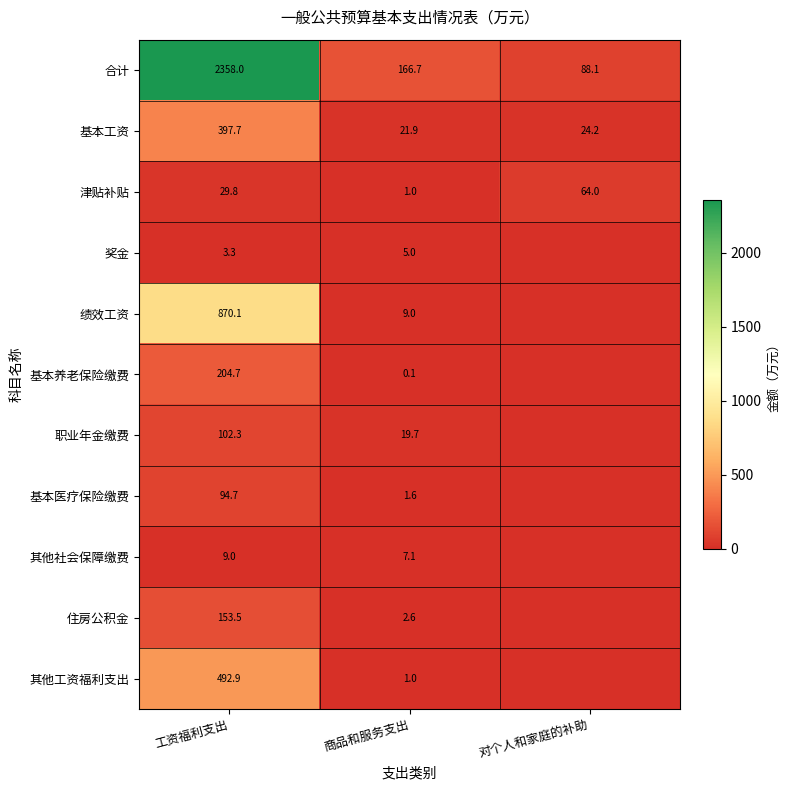

What is the difference between the highest and lowest values at 工资福利支出?

2354.7